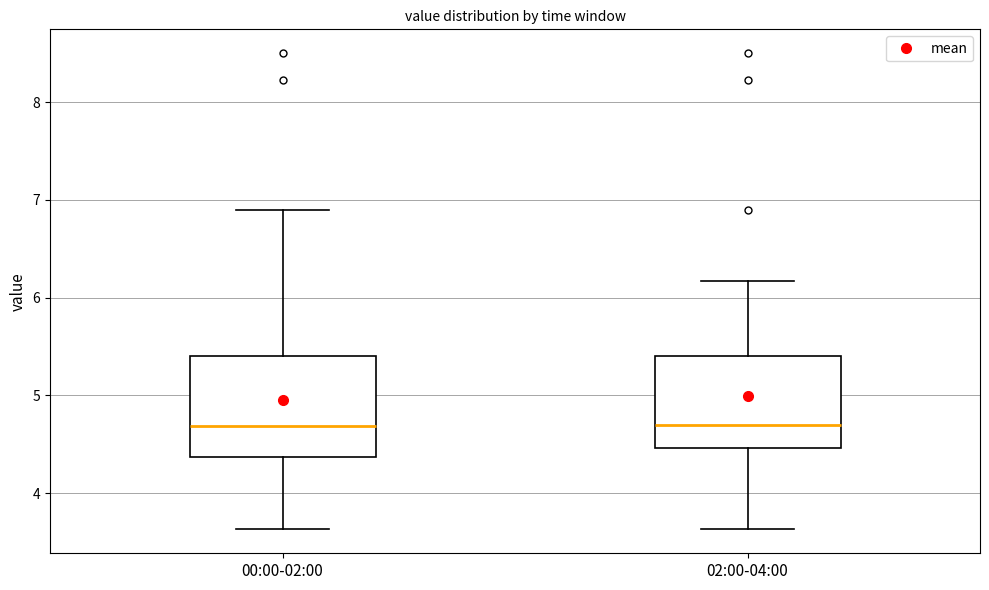

Reading left to right, read every box against the y-axis: the position of its median line, the range the box covers, and the ends of its whiskers. The values are not printed on the chart, so give them approximately, as read against the axis.

00:00-02:00: median 4.7, box 4.4 to 5.4, whiskers 3.6 to 6.9
02:00-04:00: median 4.7, box 4.5 to 5.4, whiskers 3.6 to 6.2